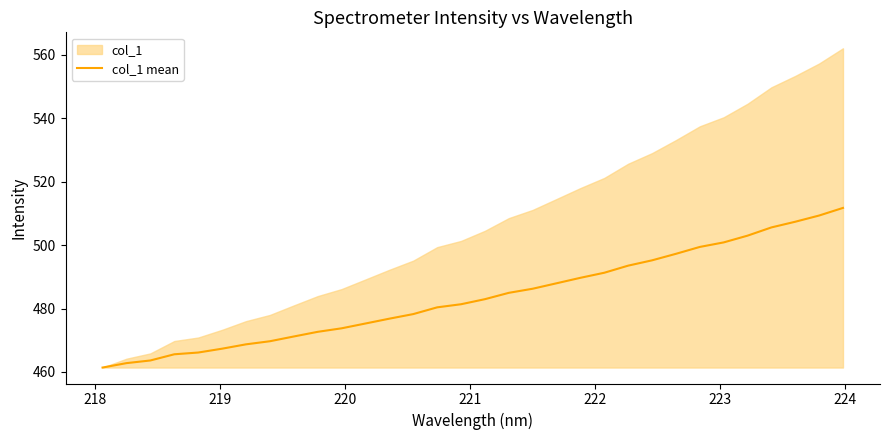

What is the difference between the second highest and minimum values?

48.0